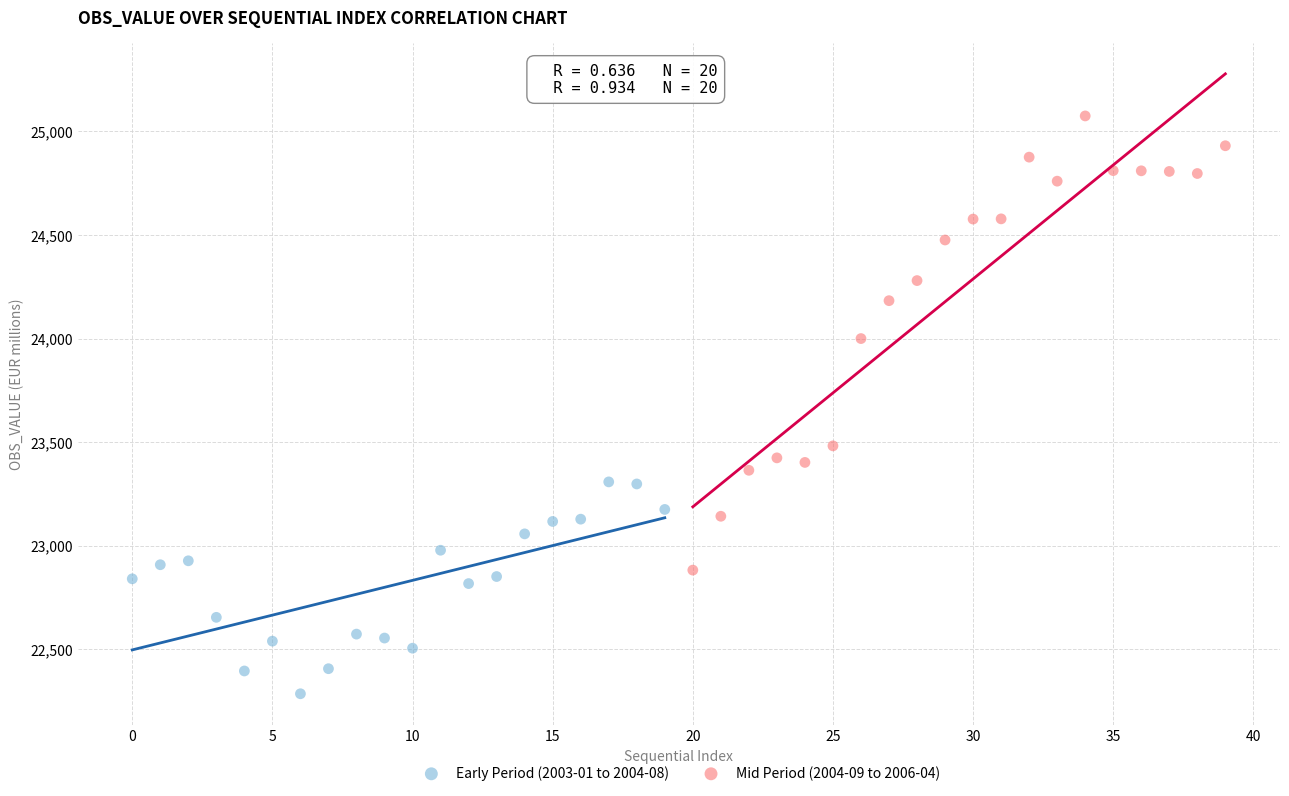

Which series has the widest spread of Y values?

Mid Period (2004-09 to 2006-04)